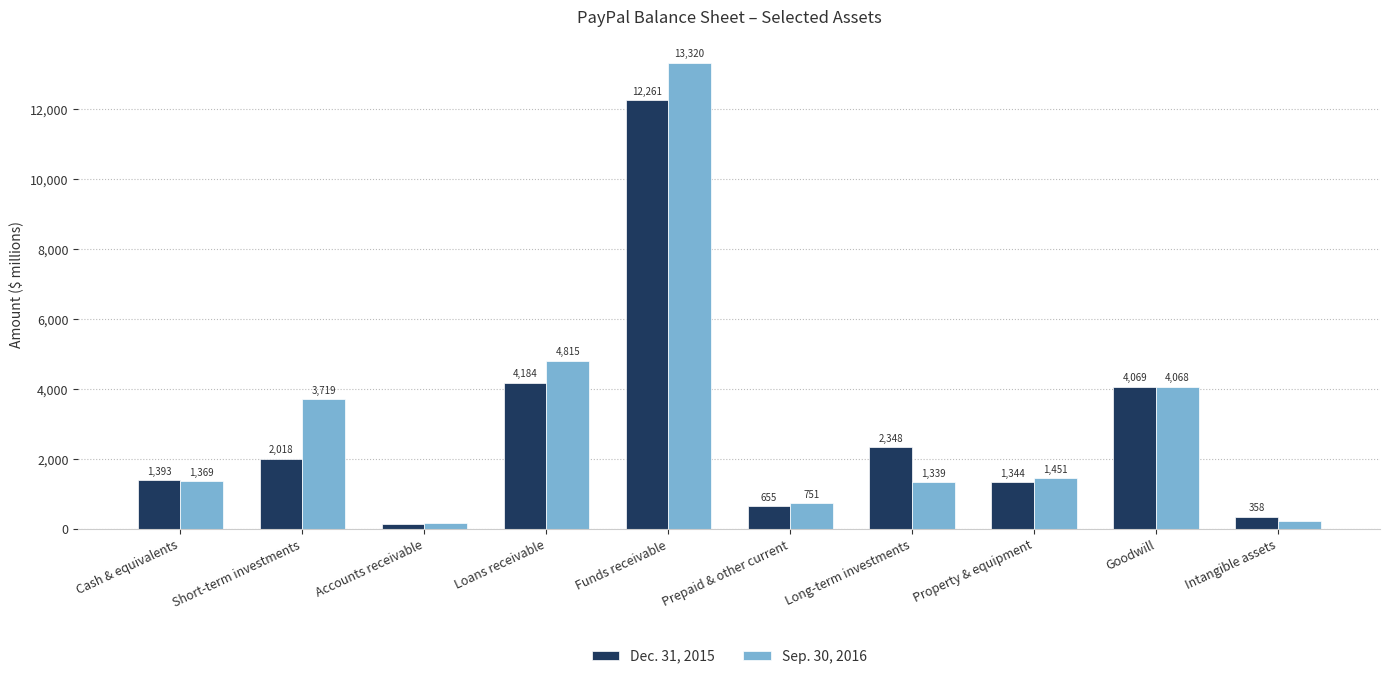

The value of Dec. 31, 2015 at Long-term investments is 2348. True or false?

True